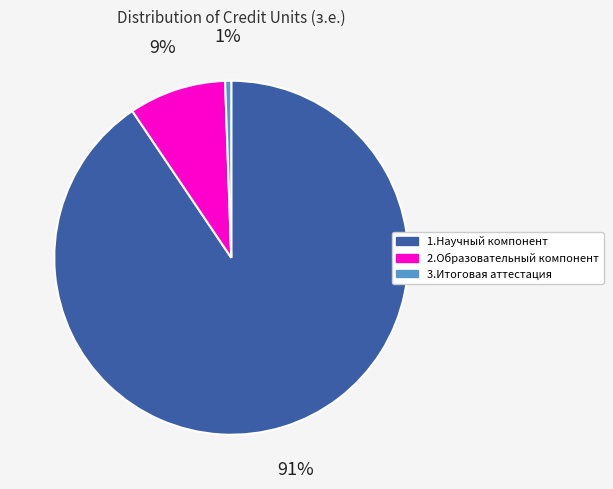

Count the number of slices in the pie.

3